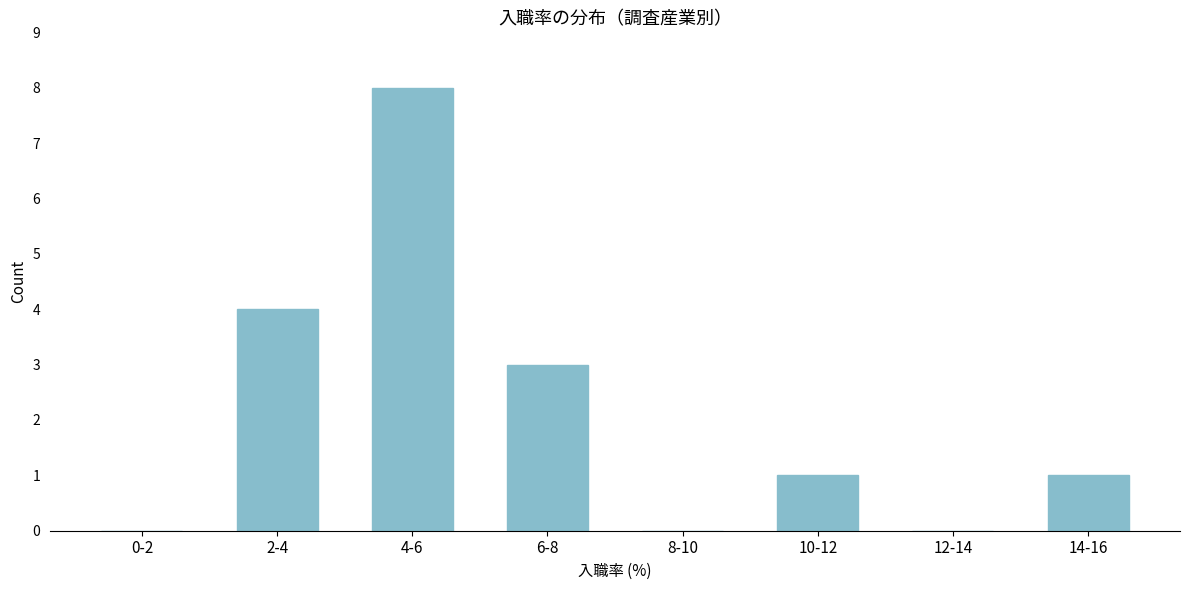

Reading right to left, what are all the values shown in this chart?

14-16=1	12-14=0	10-12=1	8-10=0	6-8=3	4-6=8	2-4=4	0-2=0